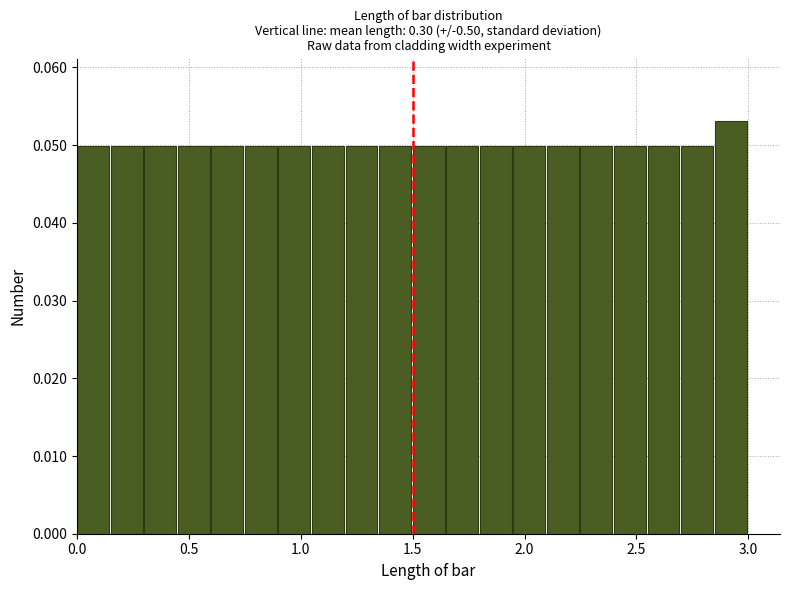

Read against the x-axis, roughly where is the centre of the tallest bar?

2.90